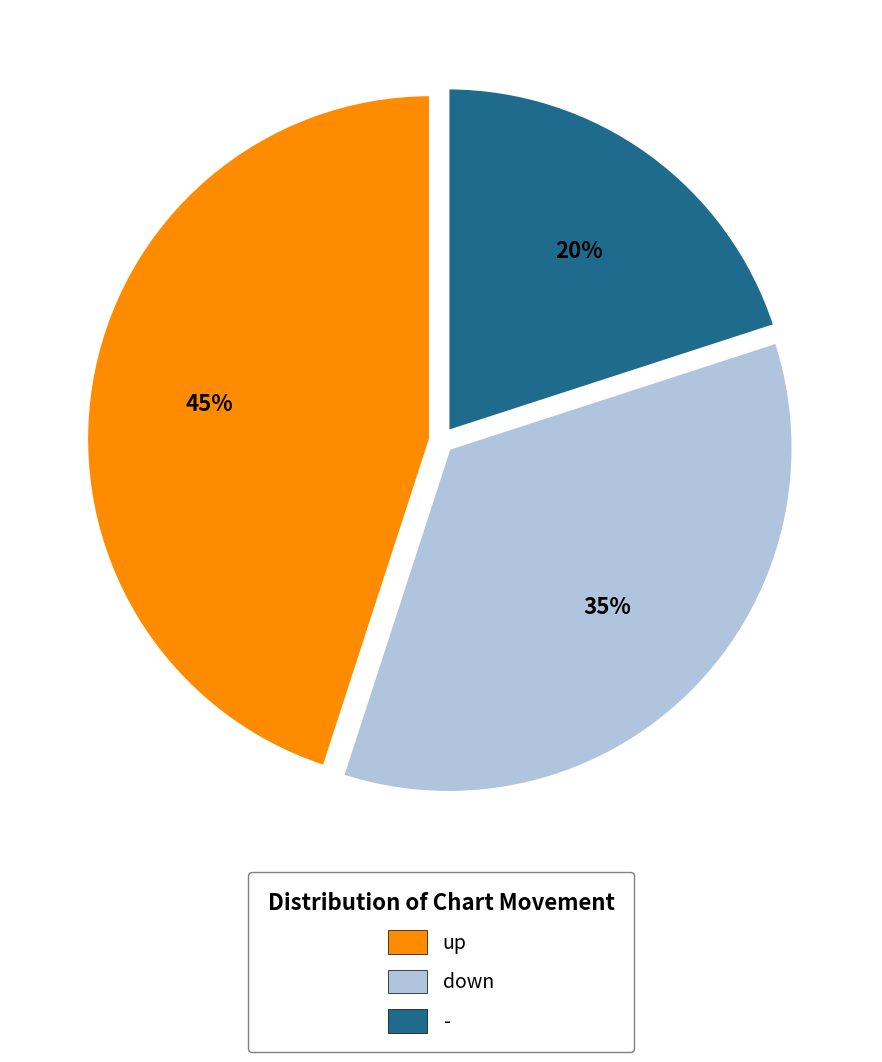

Is there a majority slice in this chart?

No